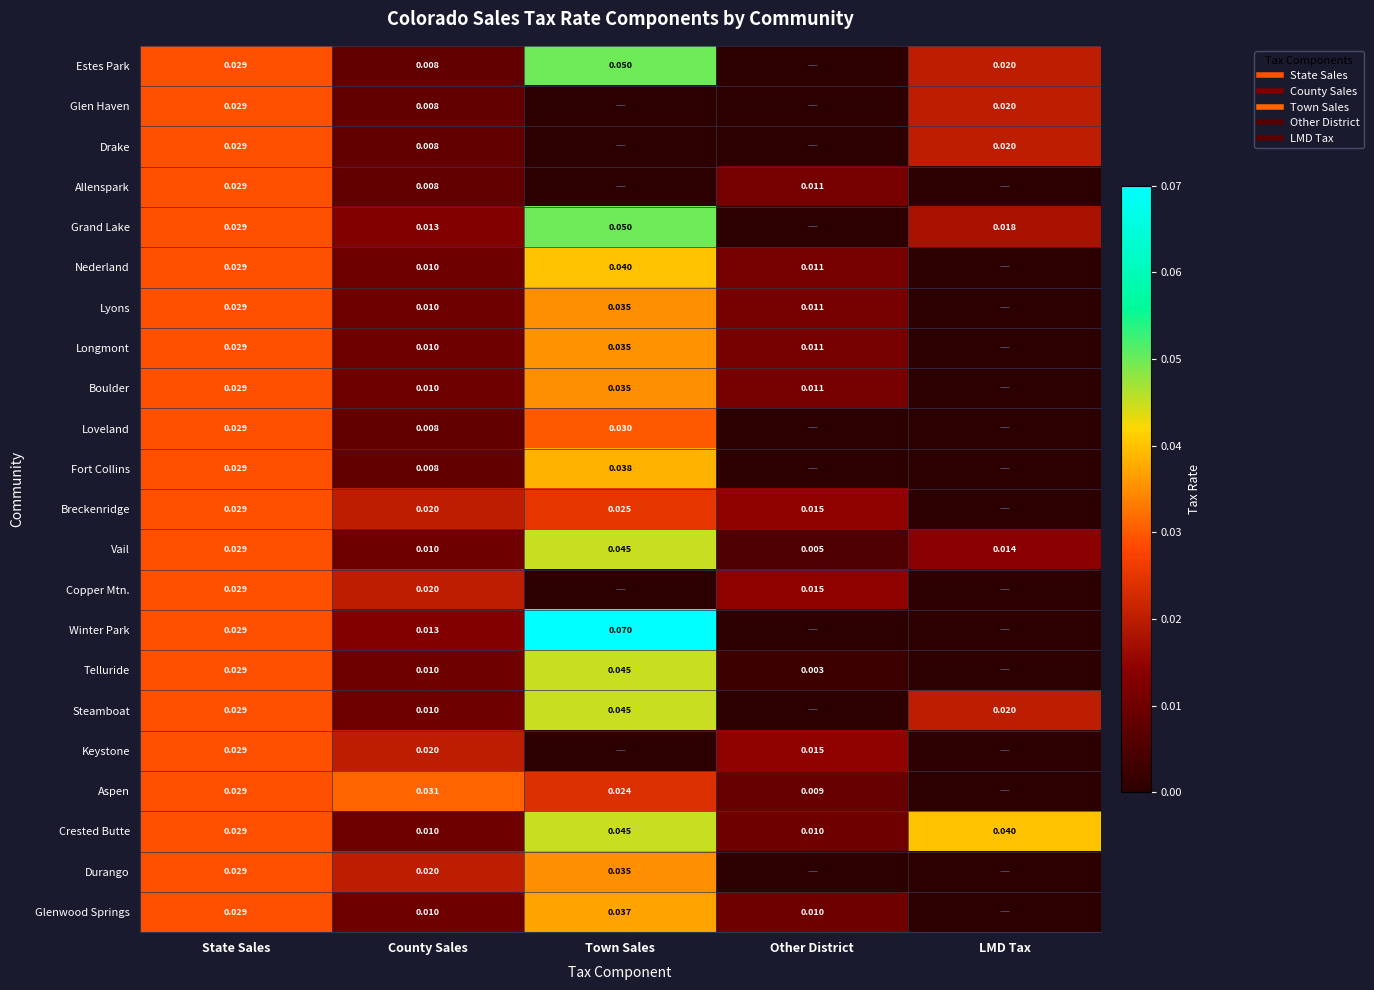

Is the value of Grand Lake at Other District greater than the value of Winter Park at LMD Tax?

No